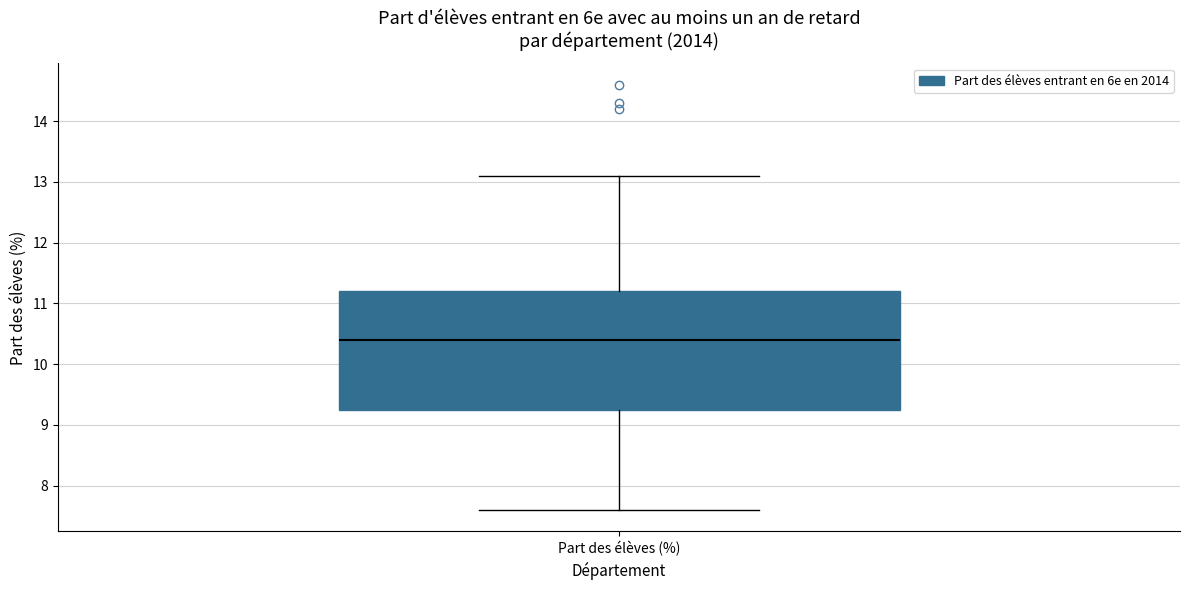

Where does the median line of the box for Part des élèves (%) sit on the y-axis? The values are not printed on the chart, so give them approximately, as read against the axis.

10.4